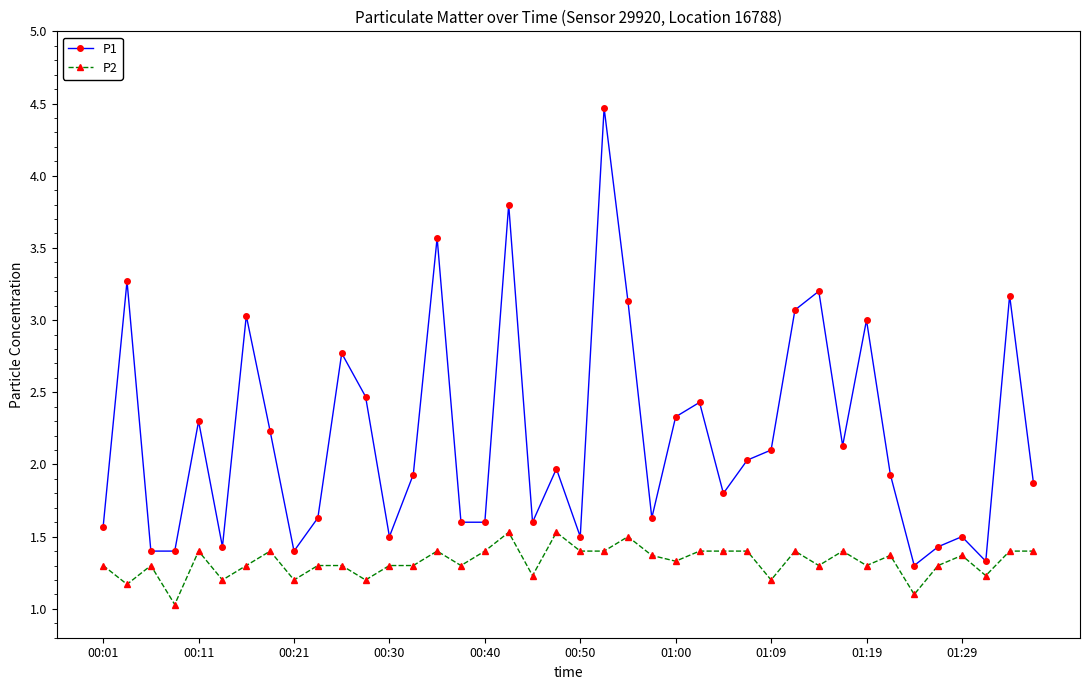

What is the average value of the P1 series?

2.2